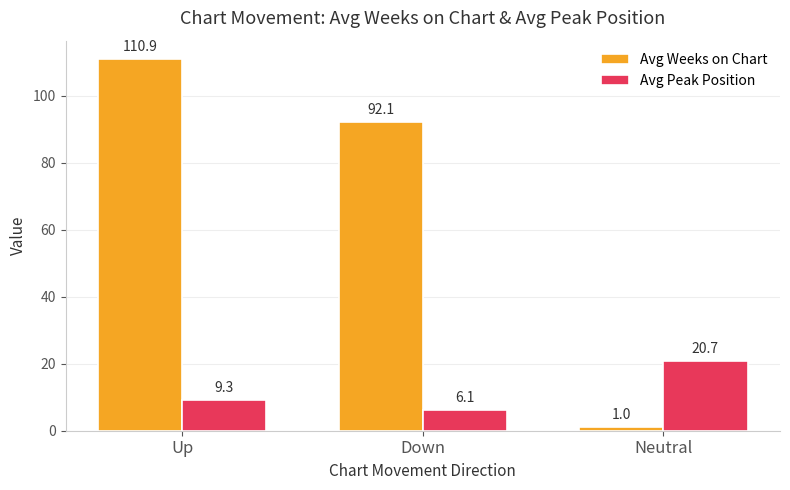

The value of Avg Weeks on Chart at Down is 92.1. True or false?

True